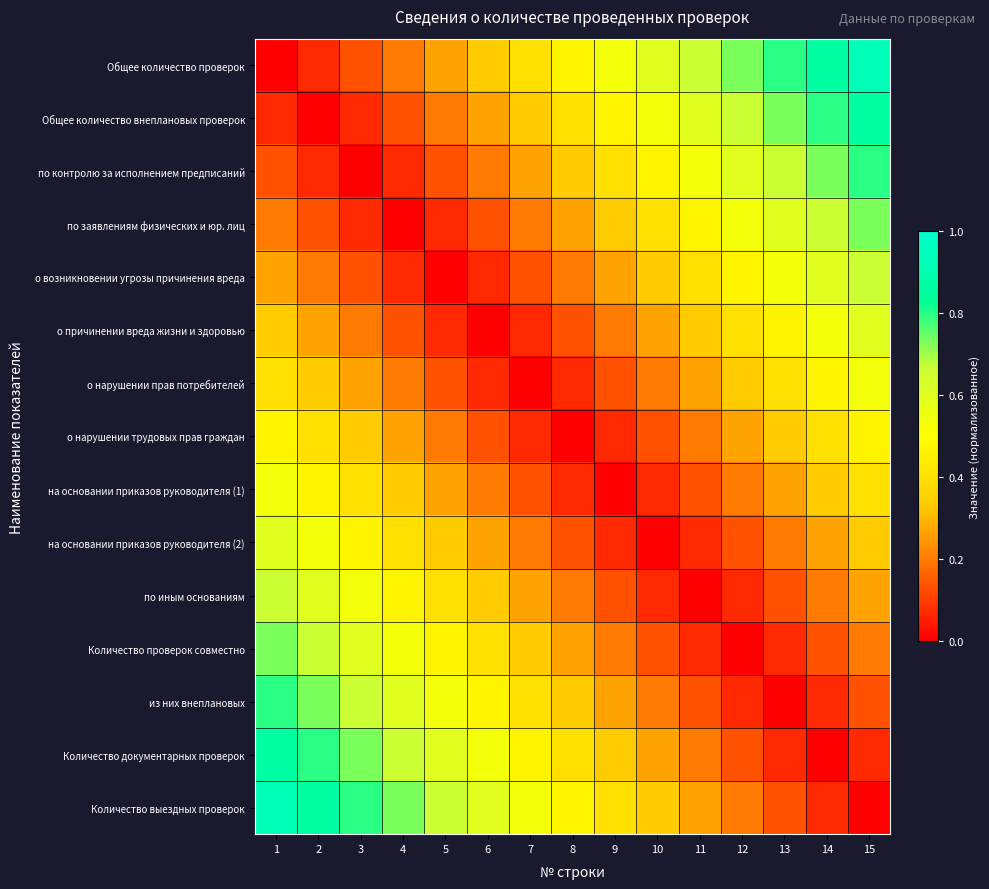

Reading right to left, extract all data points from this chart.

Общее количество проверок: 15=0.9	14=0.9	13=0.8	12=0.7	11=0.7	10=0.6	9=0.5	8=0.5	7=0.4	6=0.3	5=0.3	4=0.2	3=0.1	2=0.1	1=0.0
Общее количество внеплановых проверок: 15=0.9	14=0.8	13=0.7	12=0.7	11=0.6	10=0.5	9=0.5	8=0.4	7=0.3	6=0.3	5=0.2	4=0.1	3=0.1	2=0.0	1=0.1
по контролю за исполнением предписаний: 15=0.8	14=0.7	13=0.7	12=0.6	11=0.5	10=0.5	9=0.4	8=0.3	7=0.3	6=0.2	5=0.1	4=0.1	3=0.0	2=0.1	1=0.1
по заявлениям физических и юр. лиц: 15=0.7	14=0.7	13=0.6	12=0.5	11=0.5	10=0.4	9=0.3	8=0.3	7=0.2	6=0.1	5=0.1	4=0.0	3=0.1	2=0.1	1=0.2
о возникновении угрозы причинения вреда: 15=0.7	14=0.6	13=0.5	12=0.5	11=0.4	10=0.3	9=0.3	8=0.2	7=0.1	6=0.1	5=0.0	4=0.1	3=0.1	2=0.2	1=0.3
о причинении вреда жизни и здоровью: 15=0.6	14=0.5	13=0.5	12=0.4	11=0.3	10=0.3	9=0.2	8=0.1	7=0.1	6=0.0	5=0.1	4=0.1	3=0.2	2=0.3	1=0.3
о нарушении прав потребителей: 15=0.5	14=0.5	13=0.4	12=0.3	11=0.3	10=0.2	9=0.1	8=0.1	7=0.0	6=0.1	5=0.1	4=0.2	3=0.3	2=0.3	1=0.4
о нарушении трудовых прав граждан: 15=0.5	14=0.4	13=0.3	12=0.3	11=0.2	10=0.1	9=0.1	8=0.0	7=0.1	6=0.1	5=0.2	4=0.3	3=0.3	2=0.4	1=0.5
на основании приказов руководителя (1): 15=0.4	14=0.3	13=0.3	12=0.2	11=0.1	10=0.1	9=0.0	8=0.1	7=0.1	6=0.2	5=0.3	4=0.3	3=0.4	2=0.5	1=0.5
на основании приказов руководителя (2): 15=0.3	14=0.3	13=0.2	12=0.1	11=0.1	10=0.0	9=0.1	8=0.1	7=0.2	6=0.3	5=0.3	4=0.4	3=0.5	2=0.5	1=0.6
по иным основаниям: 15=0.3	14=0.2	13=0.1	12=0.1	11=0.0	10=0.1	9=0.1	8=0.2	7=0.3	6=0.3	5=0.4	4=0.5	3=0.5	2=0.6	1=0.7
Количество проверок совместно: 15=0.2	14=0.1	13=0.1	12=0.0	11=0.1	10=0.1	9=0.2	8=0.3	7=0.3	6=0.4	5=0.5	4=0.5	3=0.6	2=0.7	1=0.7
из них внеплановых: 15=0.1	14=0.1	13=0.0	12=0.1	11=0.1	10=0.2	9=0.3	8=0.3	7=0.4	6=0.5	5=0.5	4=0.6	3=0.7	2=0.7	1=0.8
Количество документарных проверок: 15=0.1	14=0.0	13=0.1	12=0.1	11=0.2	10=0.3	9=0.3	8=0.4	7=0.5	6=0.5	5=0.6	4=0.7	3=0.7	2=0.8	1=0.9
Количество выездных проверок: 15=0.0	14=0.1	13=0.1	12=0.2	11=0.3	10=0.3	9=0.4	8=0.5	7=0.5	6=0.6	5=0.7	4=0.7	3=0.8	2=0.9	1=0.9